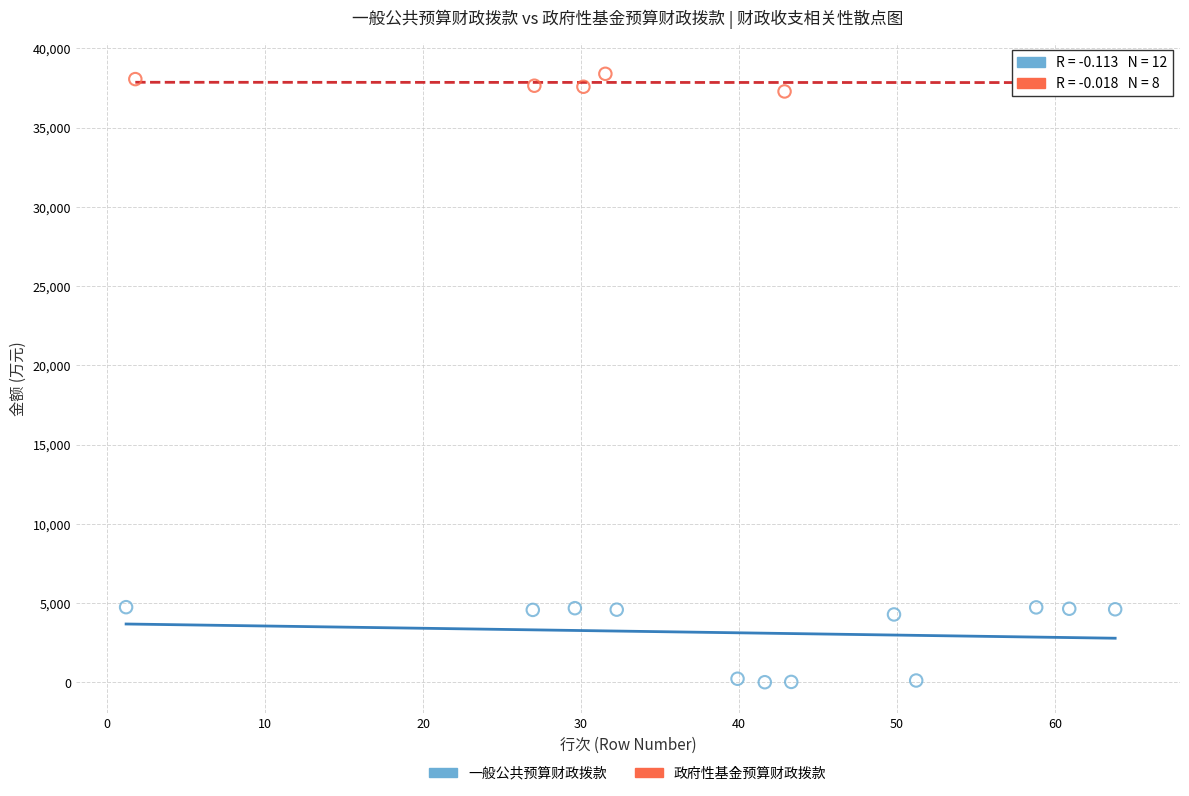

Which series contains the highest Y value?

政府性基金预算财政拨款